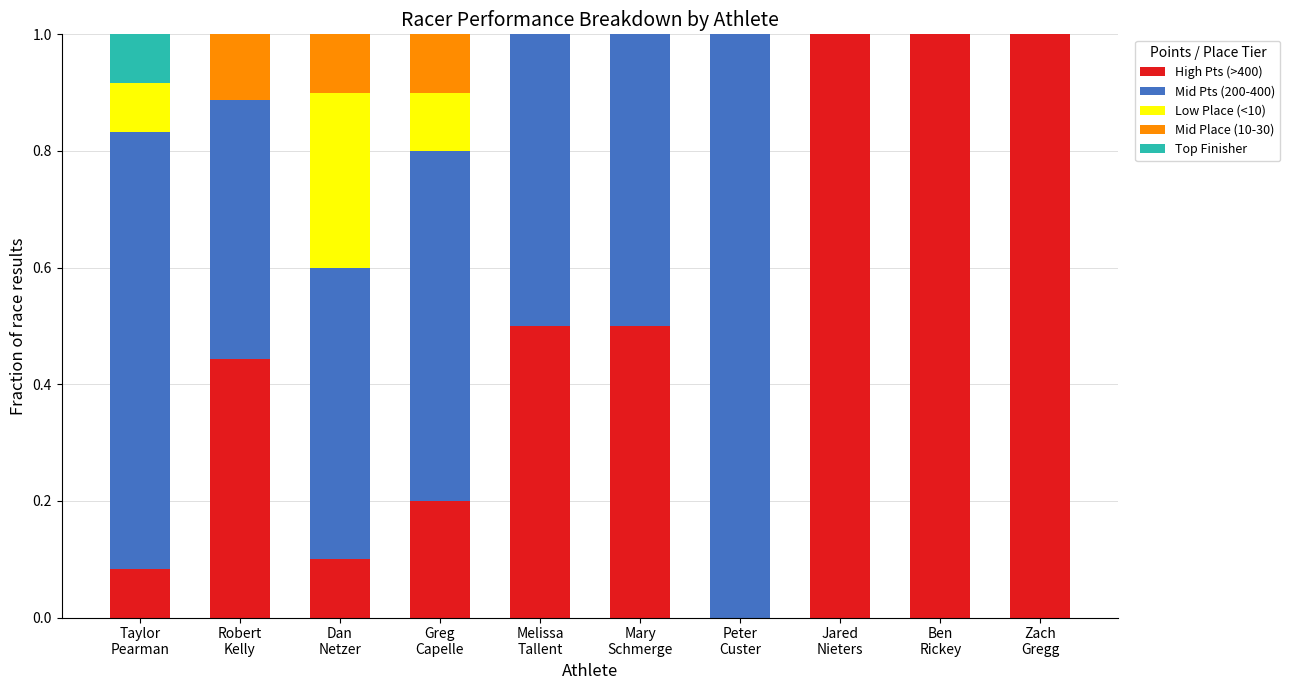

What is the maximum value for High Pts (>400)?

1.0